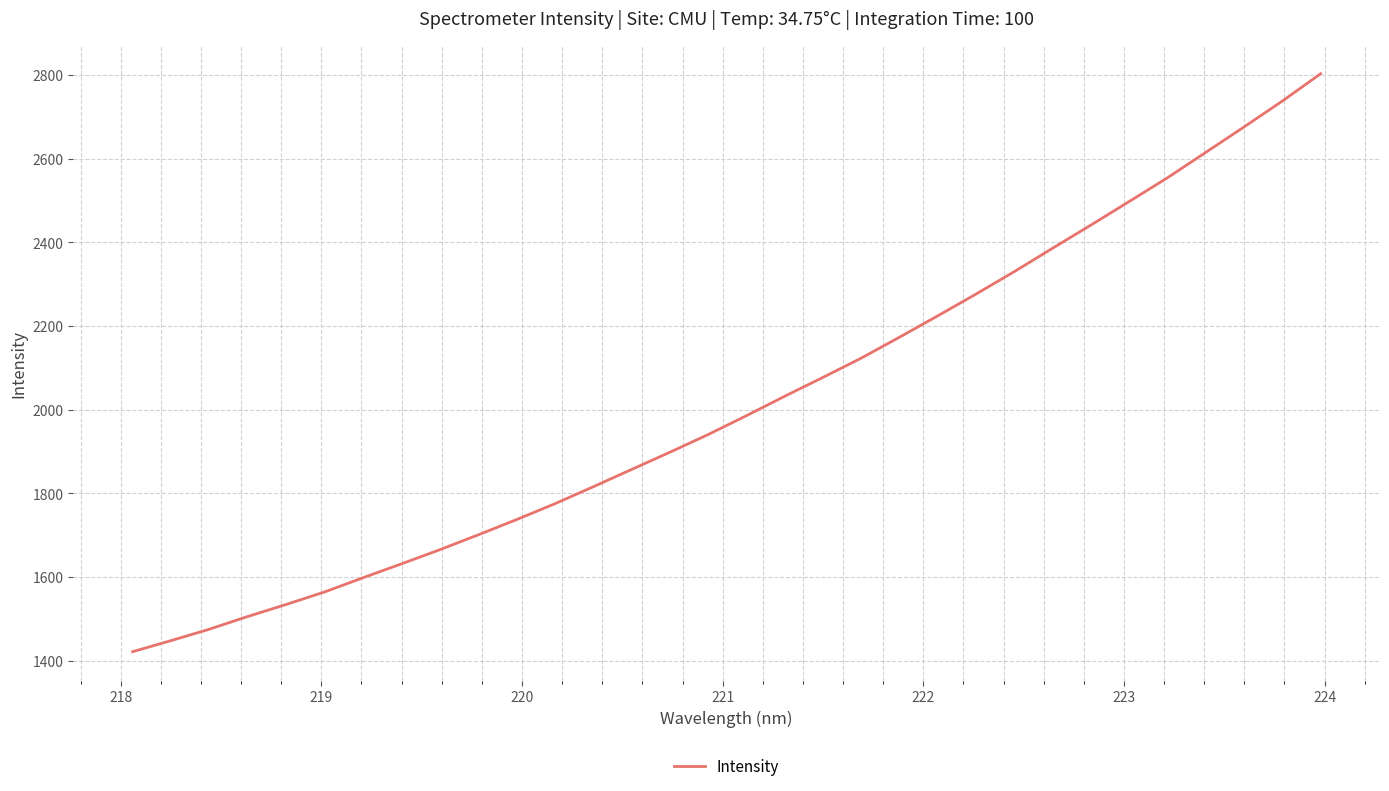

What is the difference between the maximum and minimum values?

1381.5